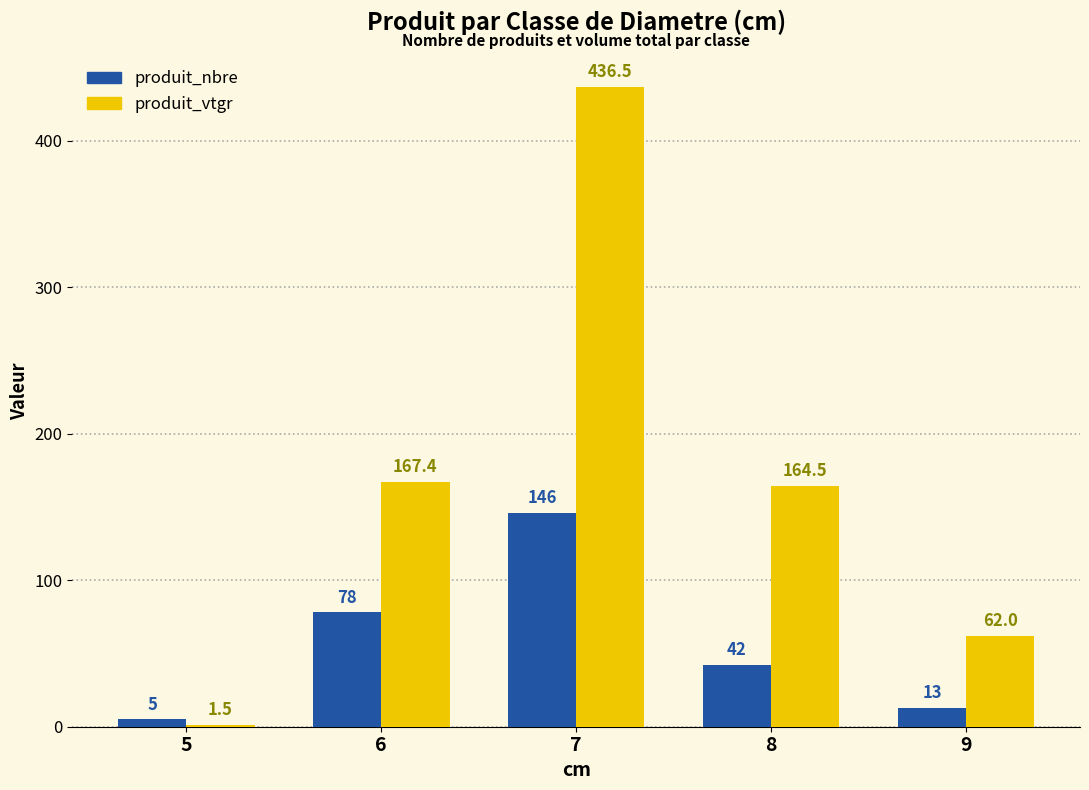

Reading left to right, what are all the values shown in this chart?

produit_nbre: 5.0	78.0	146.0	42.0	13.0
produit_vtgr: 1.5	167.4	436.5	164.5	62.0